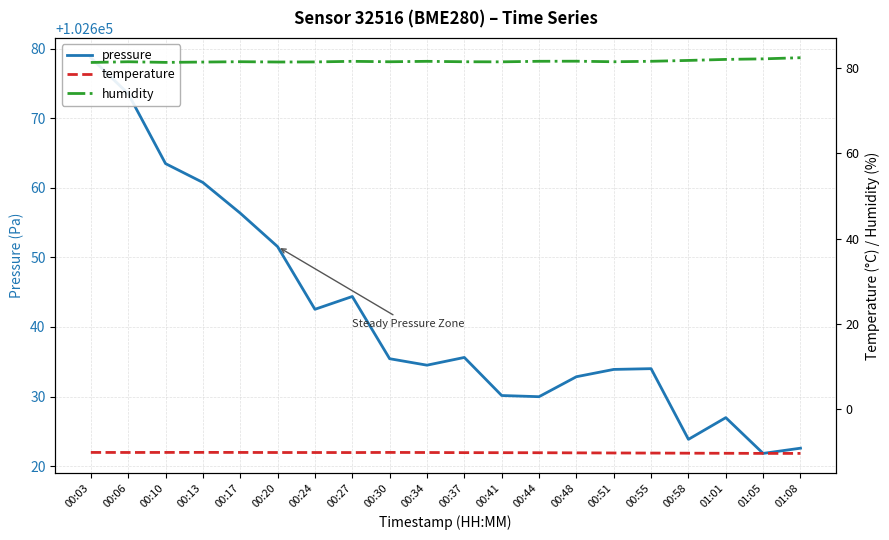

True or false: temperature has more than 2 interior local peaks.

False